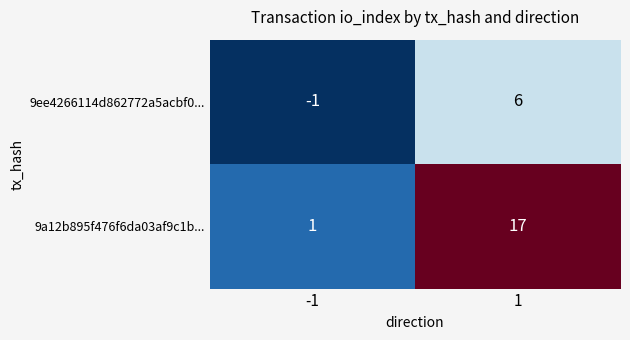

Which category has the highest value across all series?

1